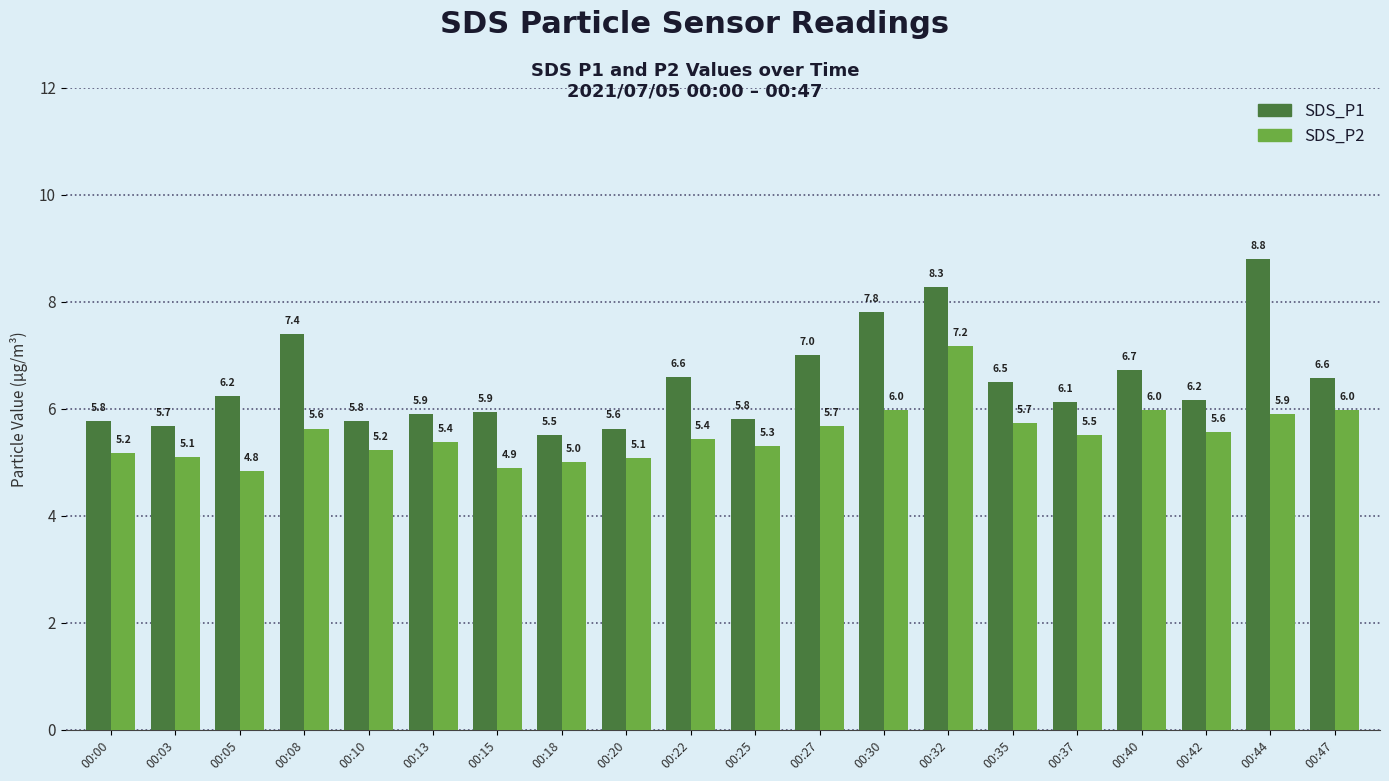

At how many categories does at least one series exceed 6?

12